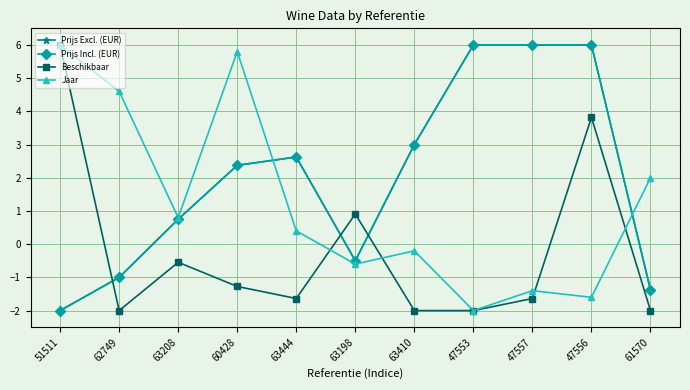

What is the value of the Beschikbaar point at the 6th from the left?

0.9